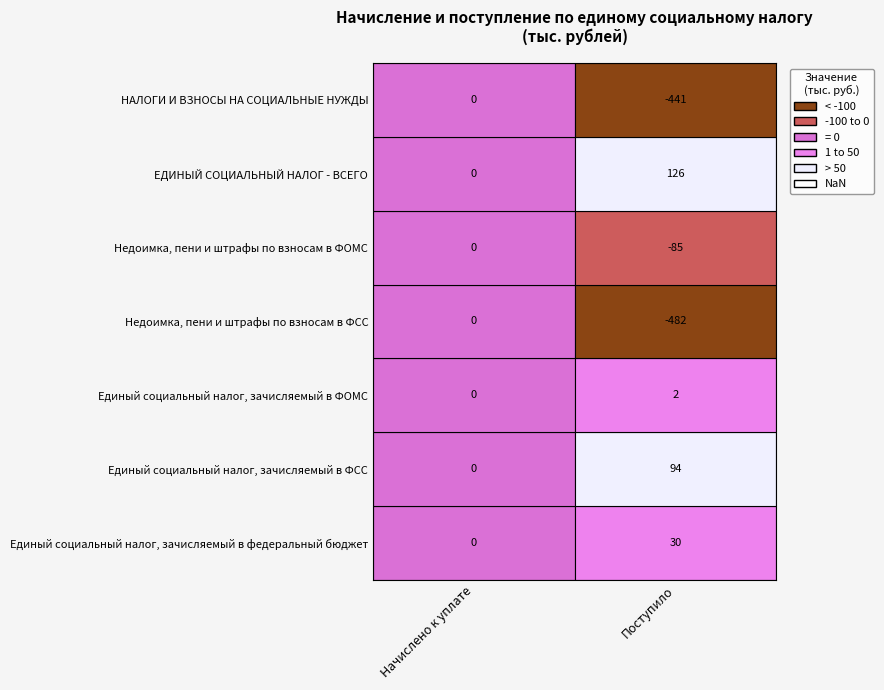

At how many categories does at least one series exceed -227?

2